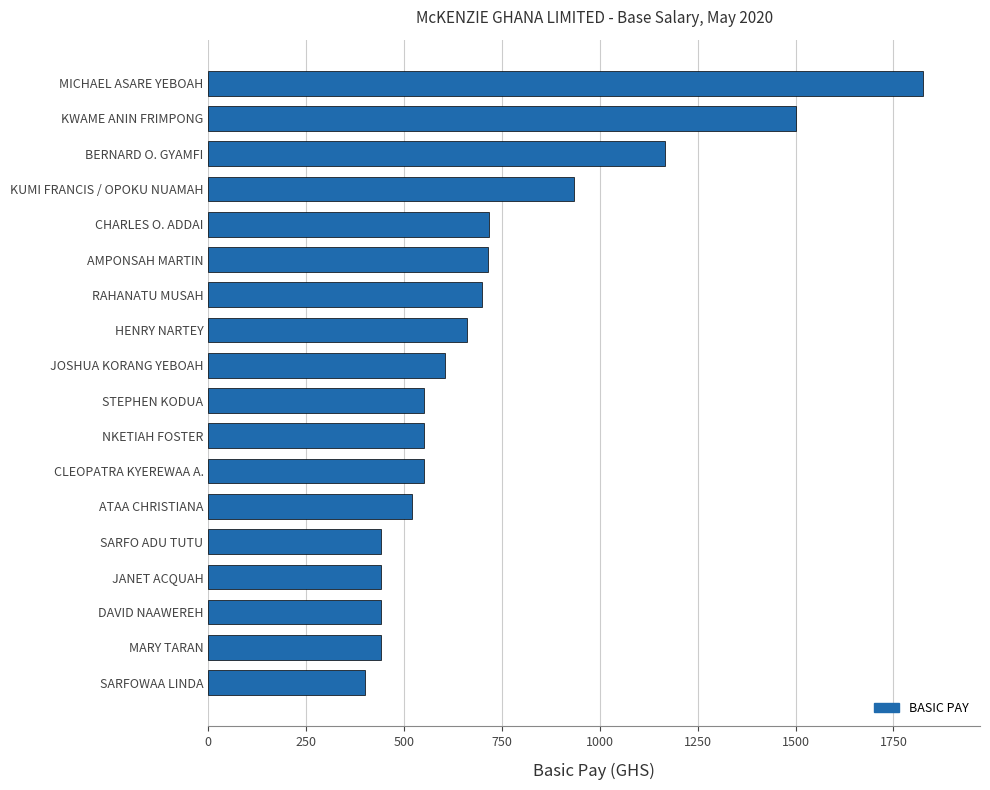

How many values are below 605?

9